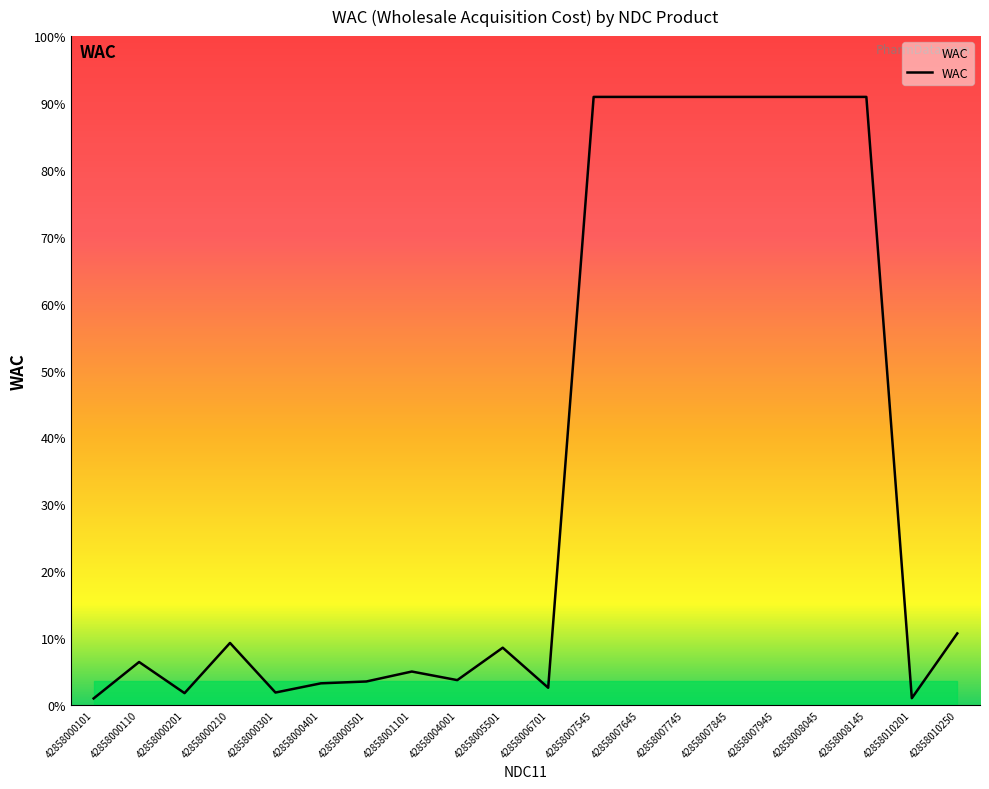

How many points are higher than both their immediate neighbors (excluding endpoints)?

4